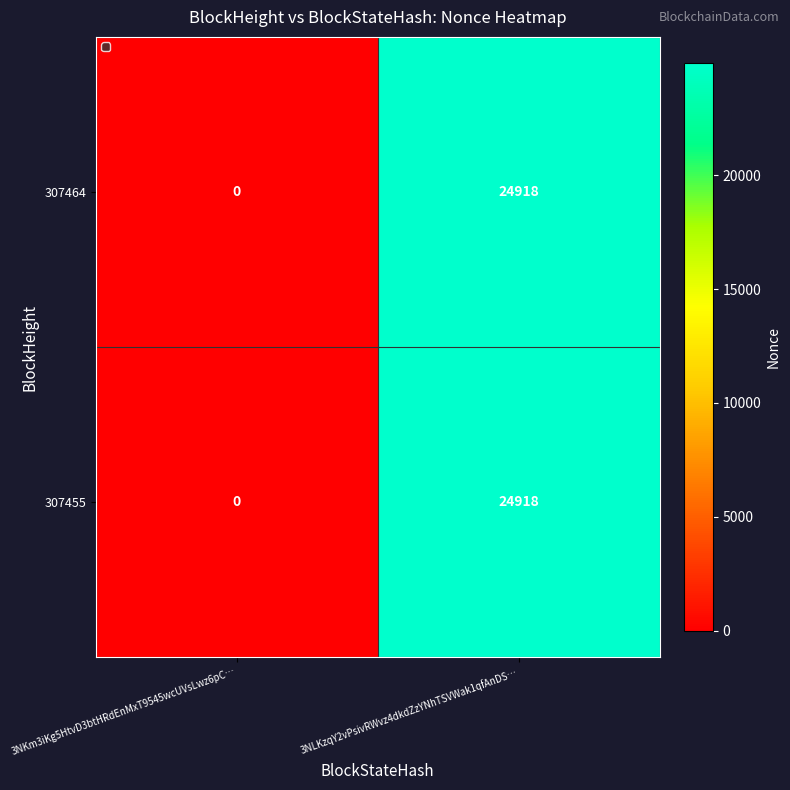

True or false: 307464 has a value of 13519 at 3NKm3iKg5HtvD3btHRdEnMxT9545wcUVsLwz6pC….

False